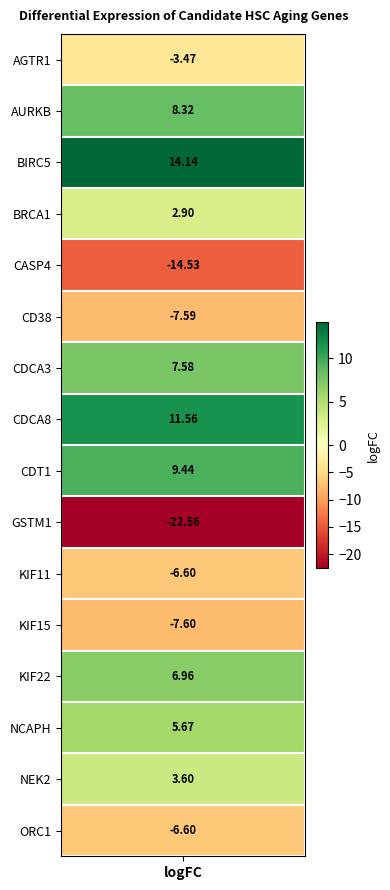

Between 2 and 9, which is larger?

2